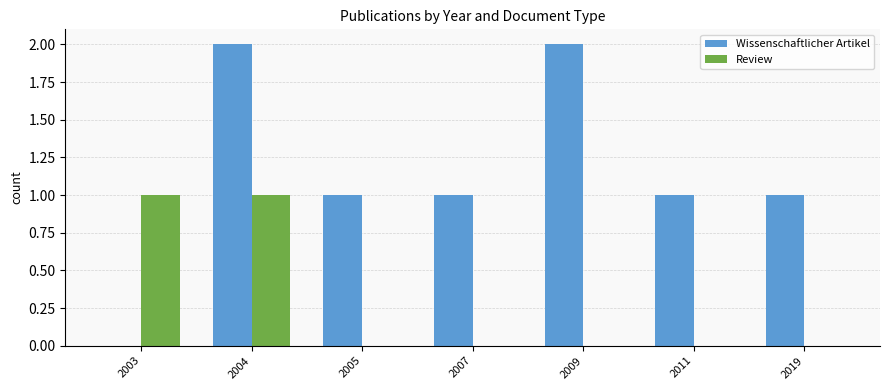

How many groups of bars are there?

7